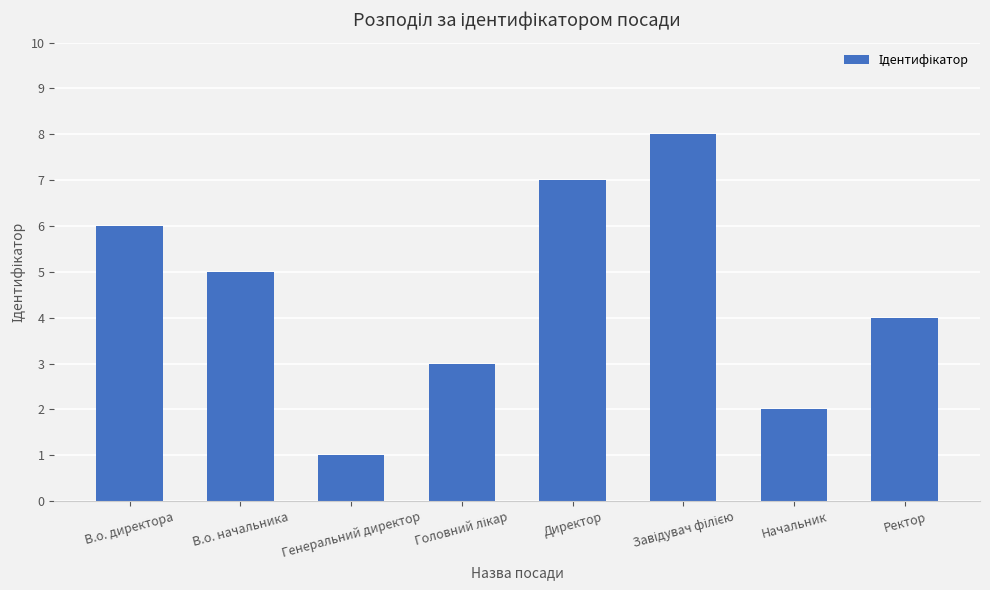

Reading right to left, list all the values displayed in this chart.

4	2	8	7	3	1	5	6